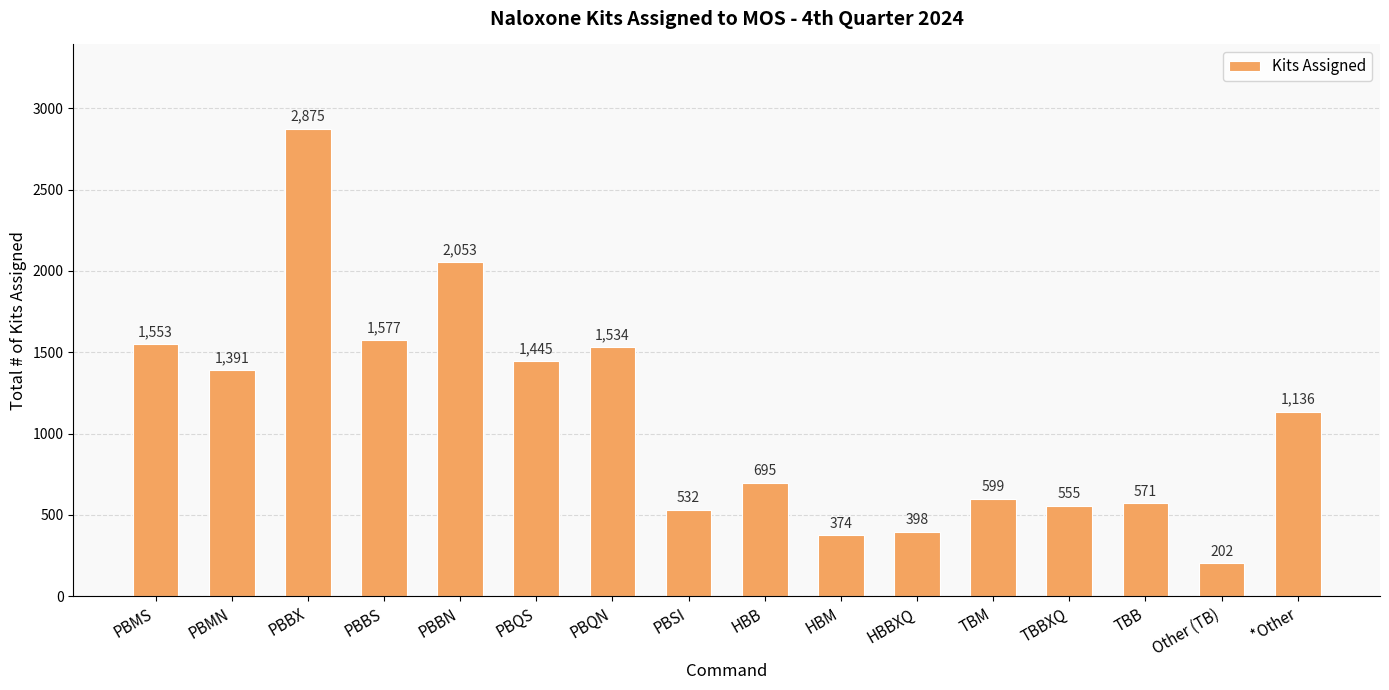

The value at PBBX is 1670. True or false?

False